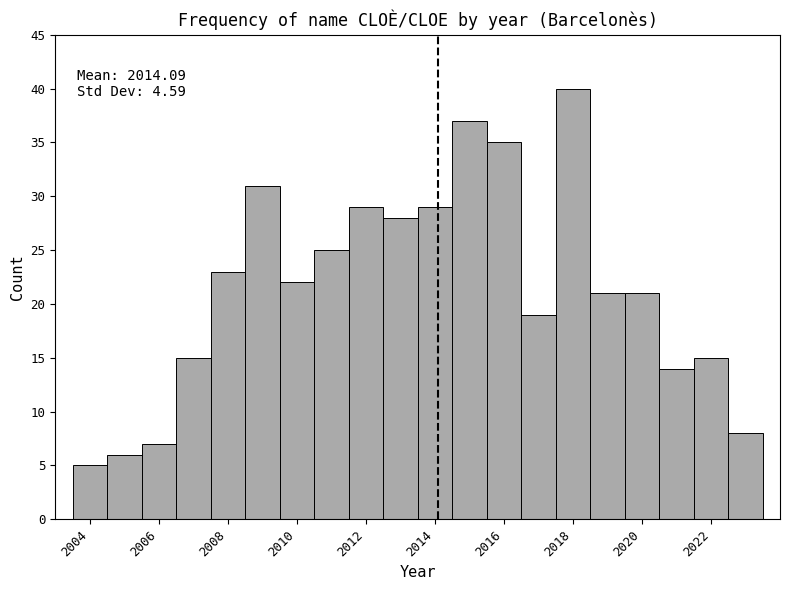

Over which range of the x-axis is the bar tallest?

2017.5 to 2018.5